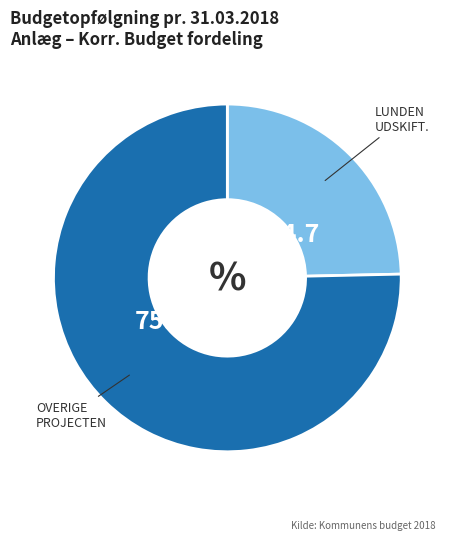

Count the number of slices in the pie.

2